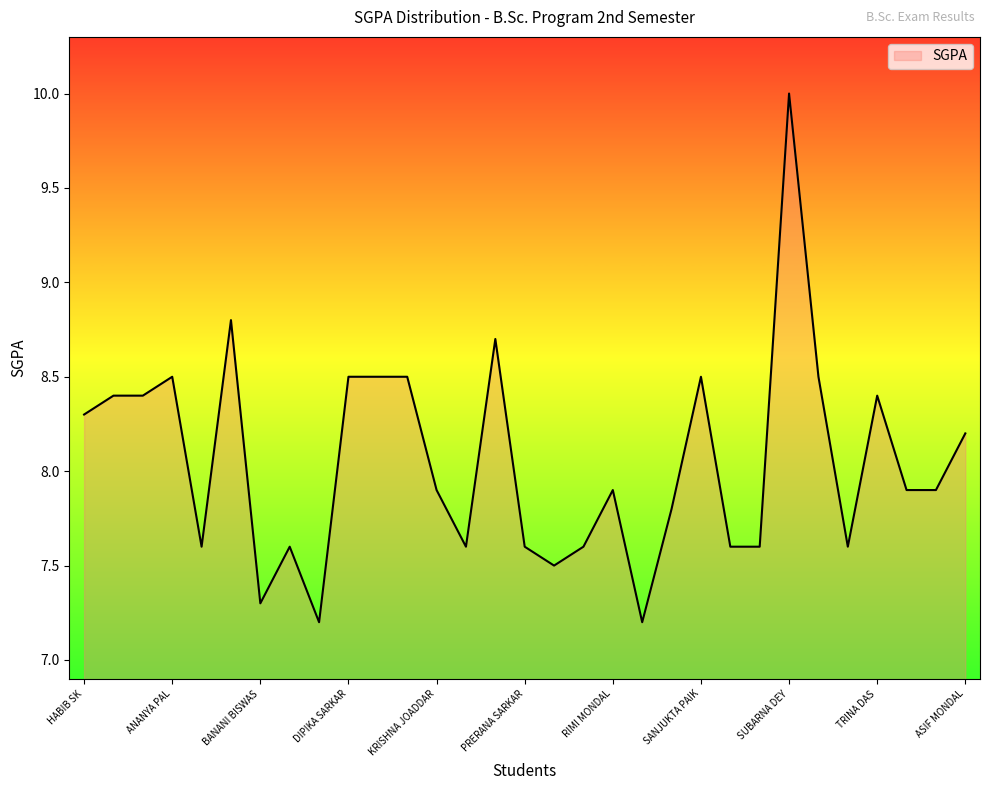

What is the greatest value displayed?

10.0